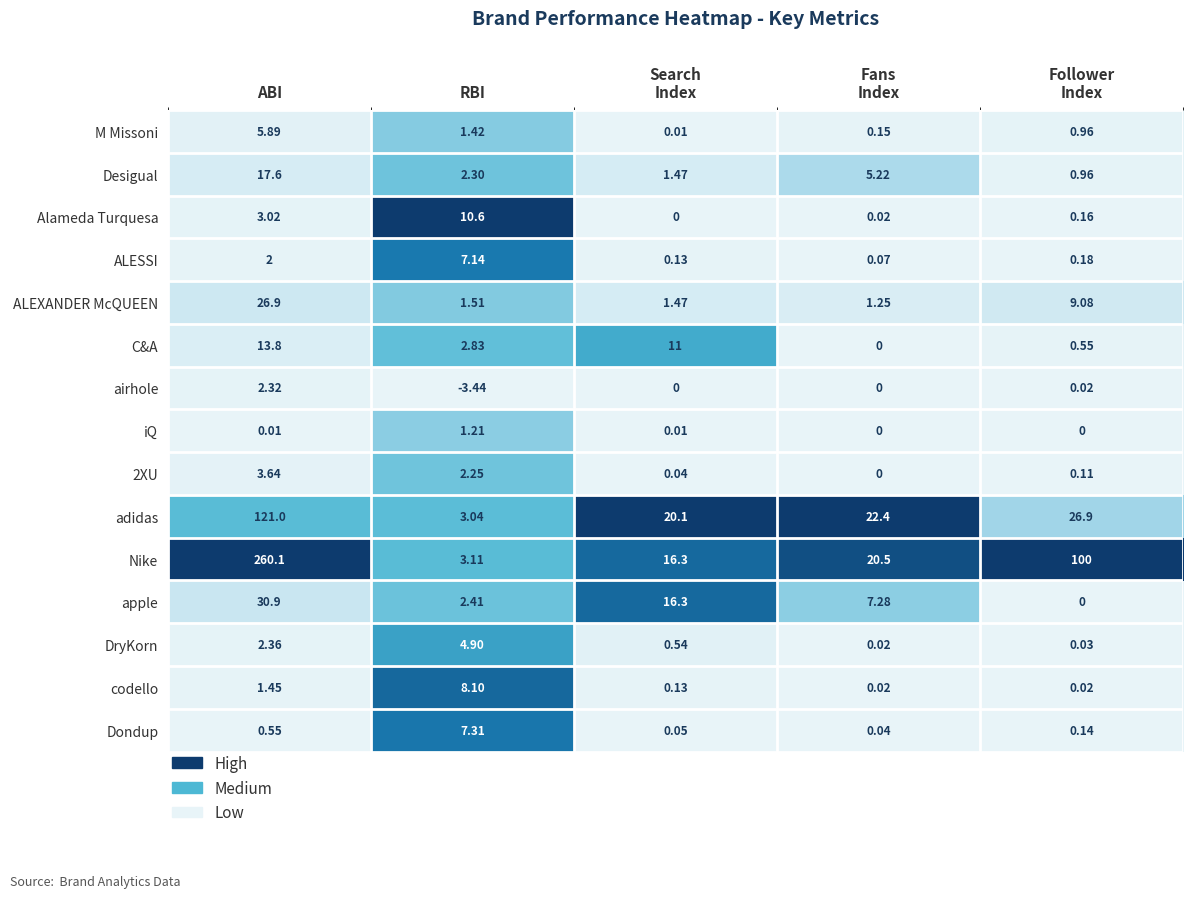

Which series has the largest total across all categories?

Nike